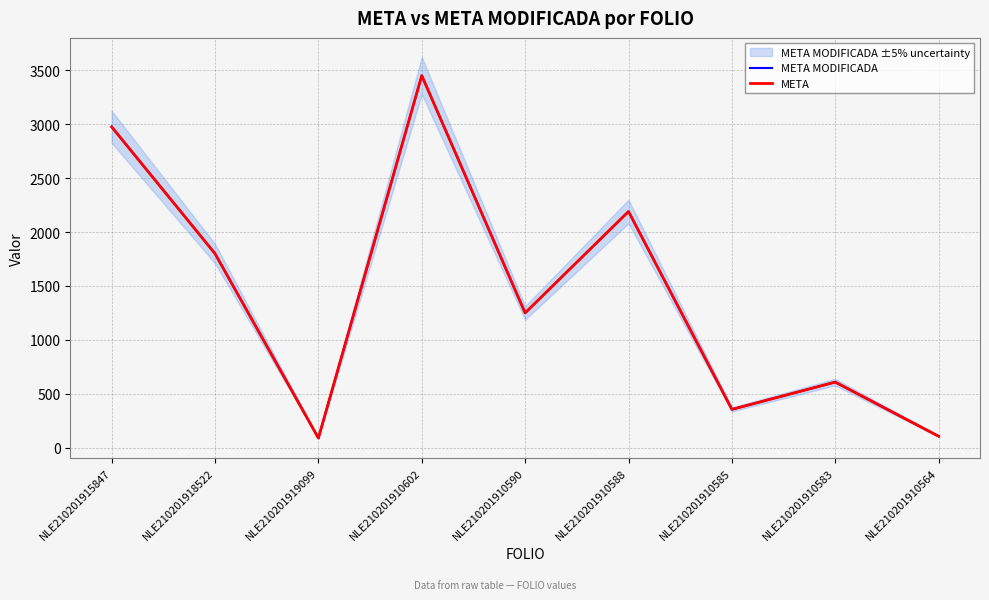

At which label does META reach its peak?

NLE210201910602